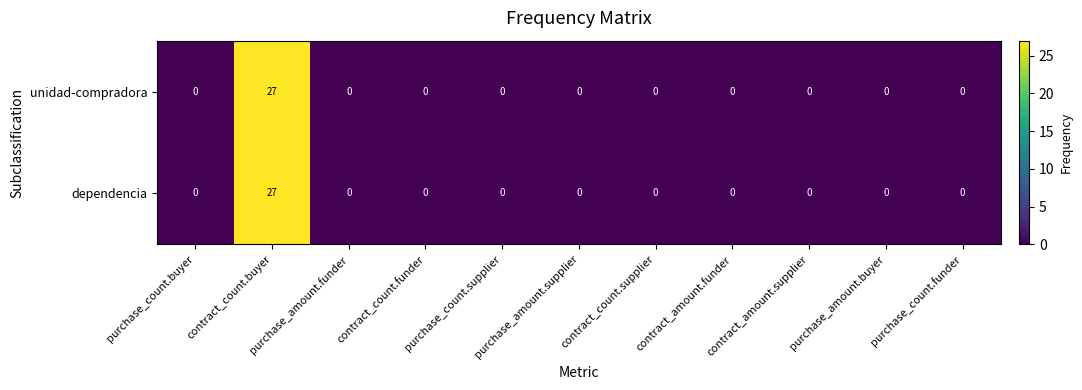

The dependencia series shows -14 at contract_amount.funder. True or false?

False